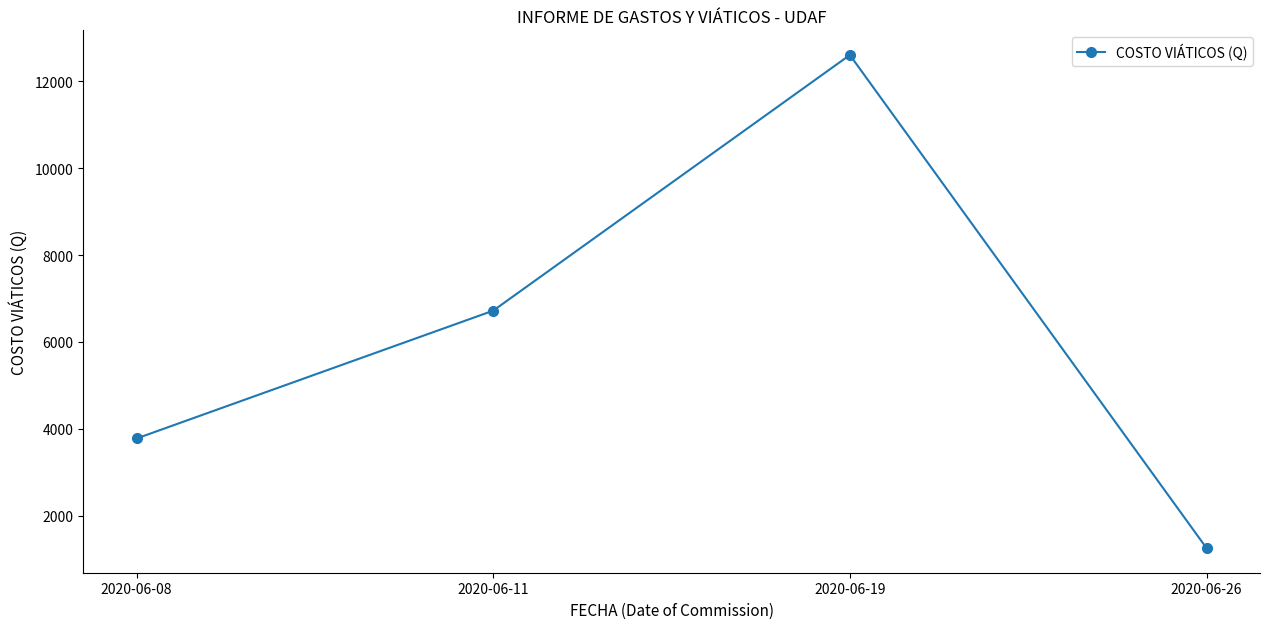

Is it true that the value at 2020-06-11 is 9471?

False